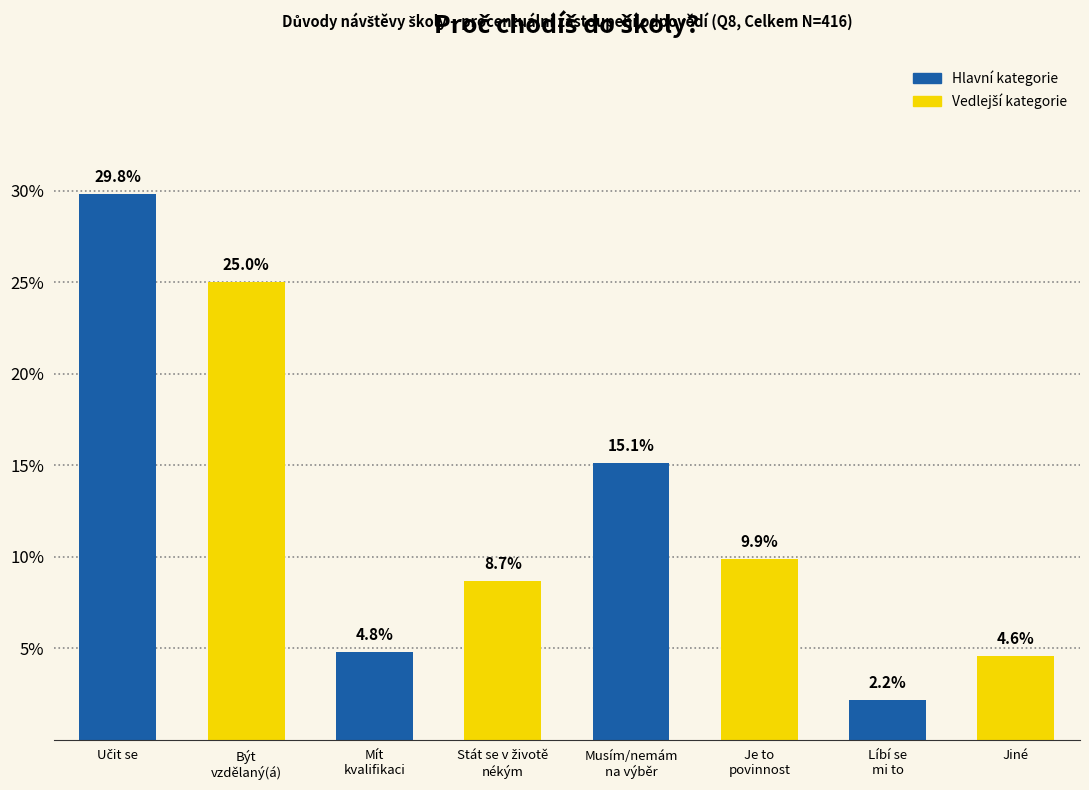

Reading right to left, extract all data points from this chart.

4.6	2.2	9.9	15.1	8.7	4.8	25.0	29.8